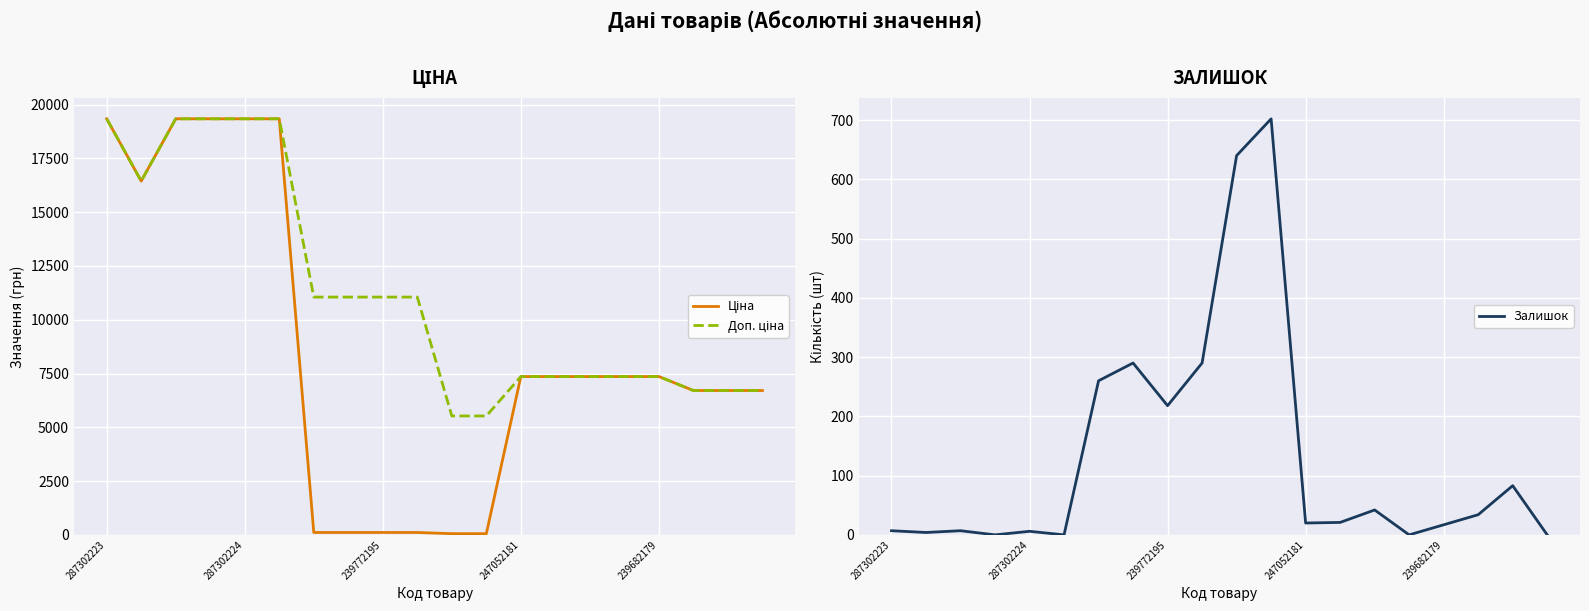

The value of Залишок at 239772195 is 82. True or false?

False